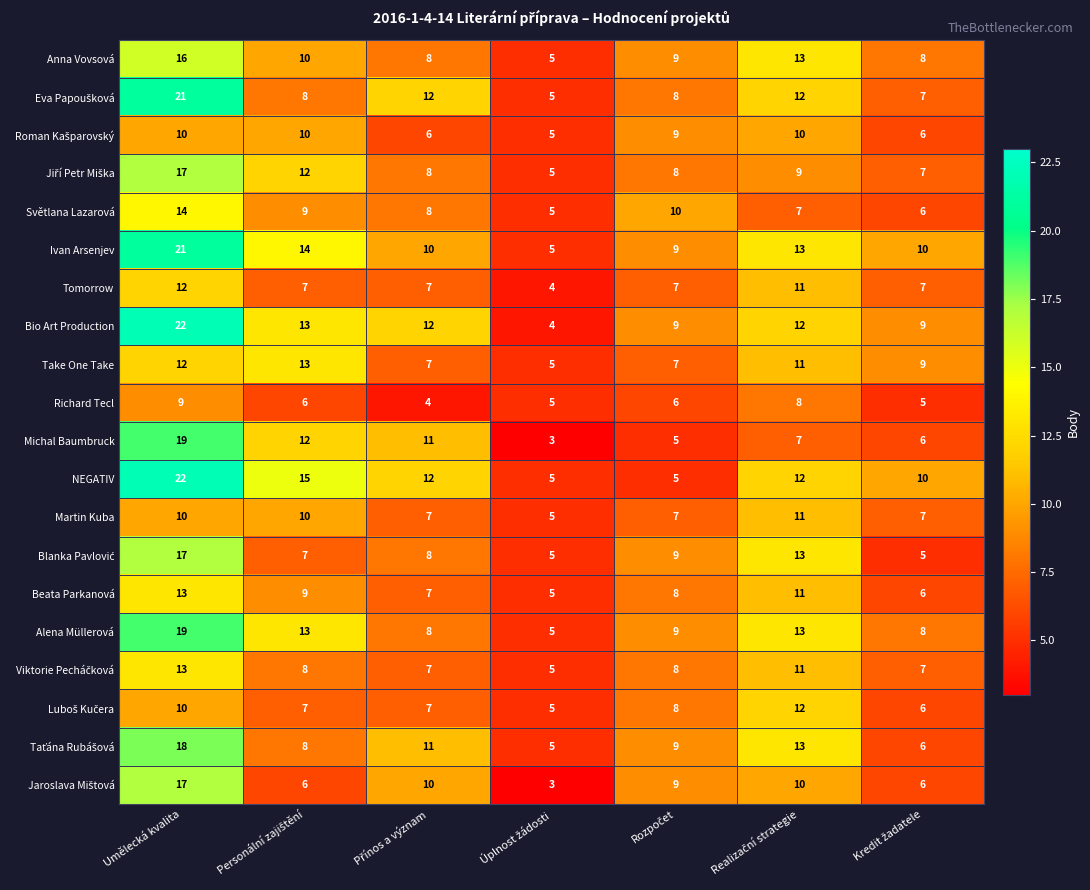

Which series has the largest total across all categories?

Ivan Arsenjev